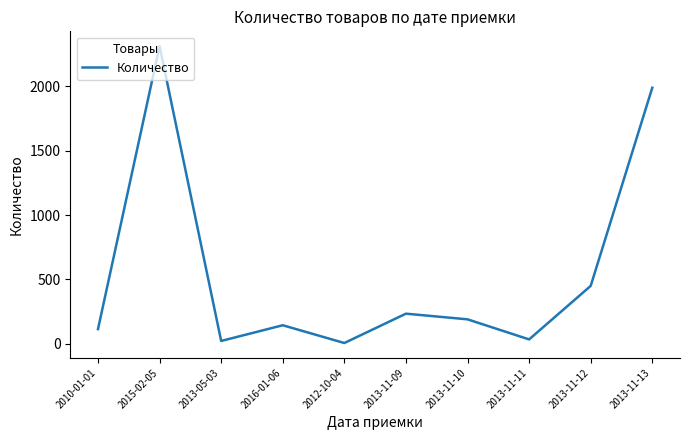

Approximately how many times larger is the value at 2013-11-09 compared to 2016-01-06?

1.6